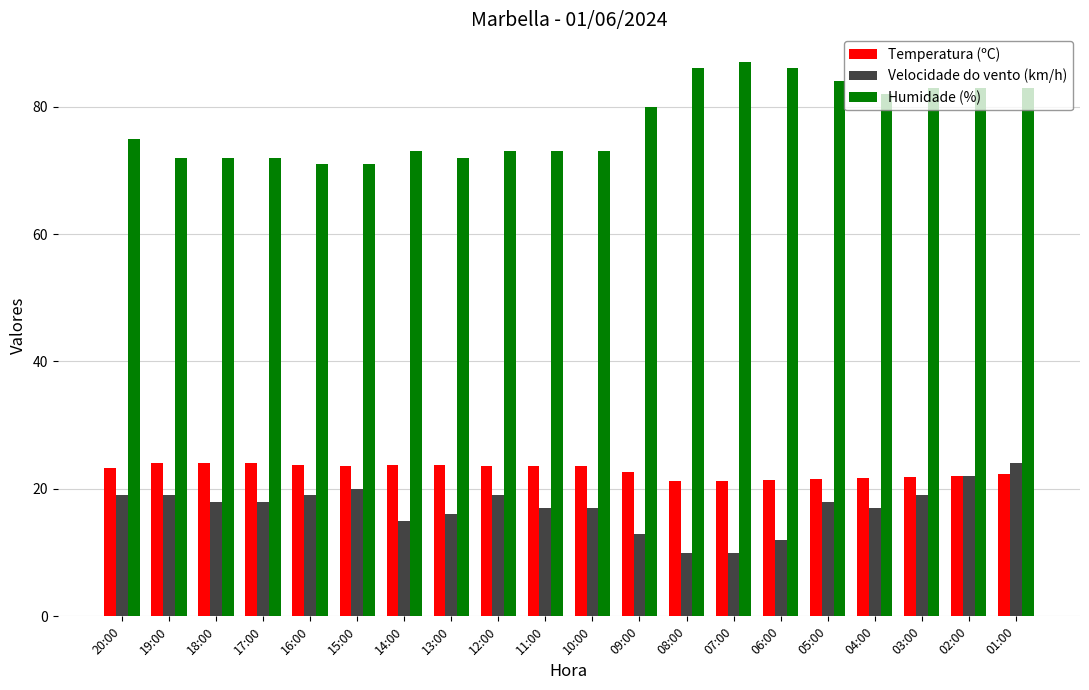

Where is Humidade (%) nearest to the value 79?

09:00